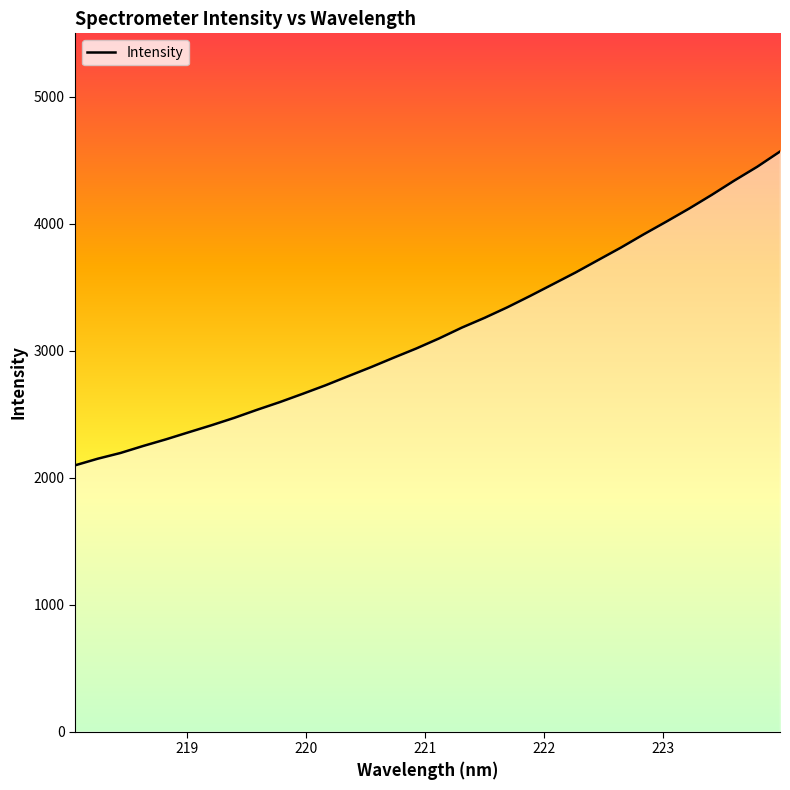

Reading left to right, transcribe all the data shown in this chart.

2096.6	2149.0	2194.1	2249.5	2301.7	2357.6	2412.7	2471.0	2534.4	2594.9	2659.9	2726.8	2798.7	2869.8	2944.5	3017.4	3096.5	3181.6	3258.7	3341.6	3430.8	3523.1	3615.7	3714.2	3812.3	3916.5	4016.8	4119.5	4227.9	4341.2	4449.2	4568.7